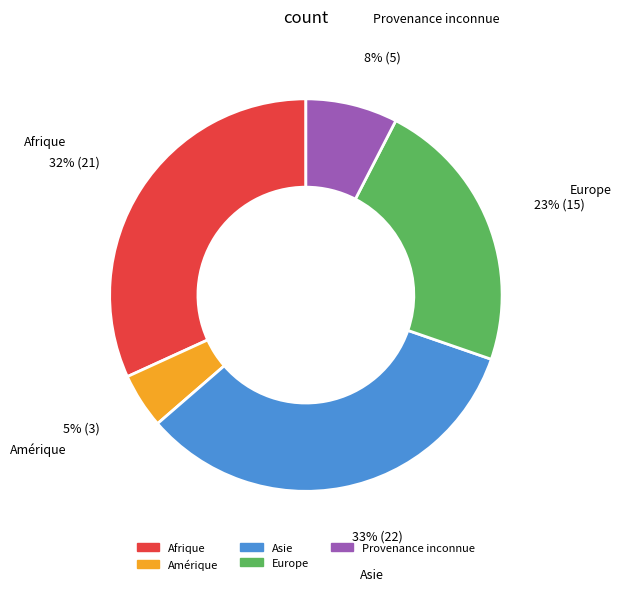

The Provenance inconnue slice represents 18% of the pie. True or false?

False